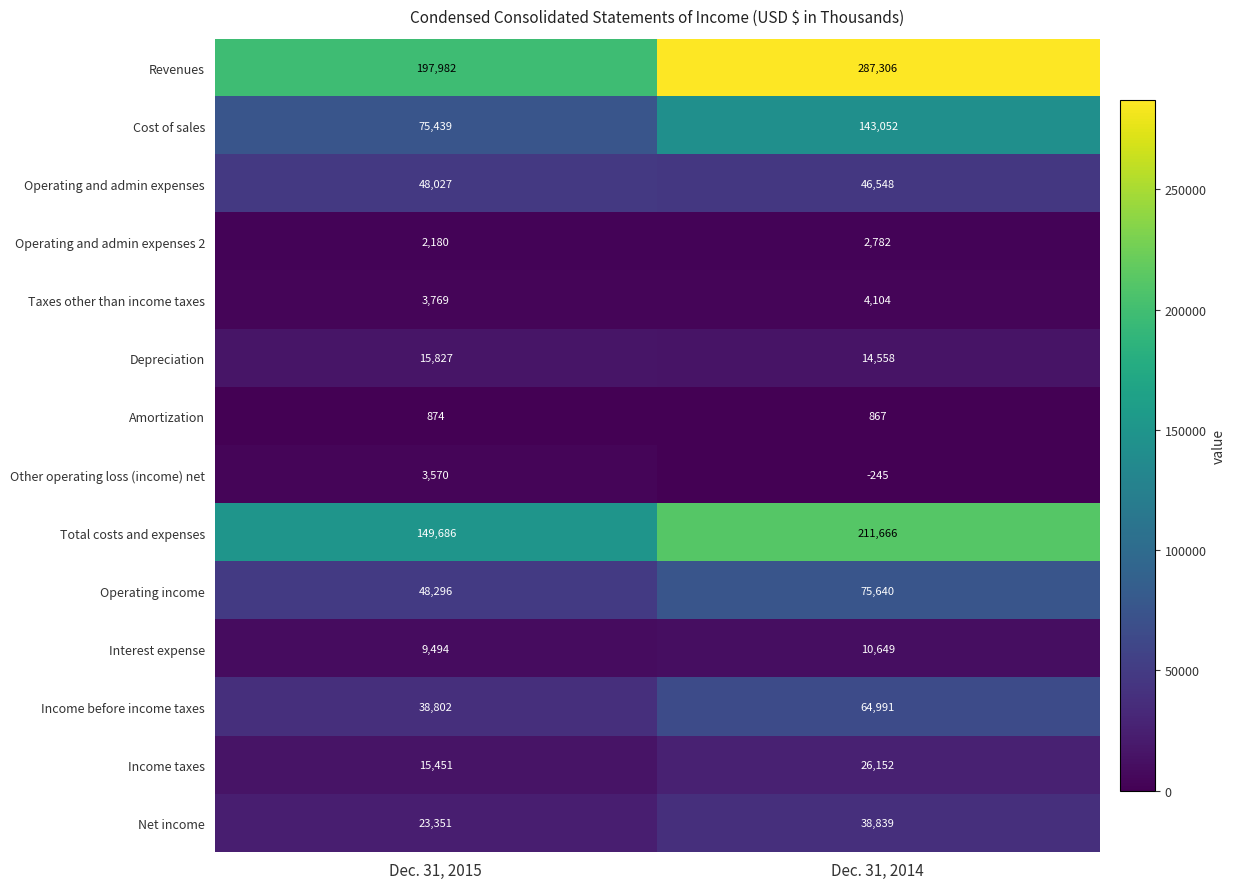

List the series in order of their peak value, highest first.

Revenues, Total costs and expenses, Cost of sales, Operating income, Income before income taxes, Operating and admin expenses, Net income, Income taxes, Depreciation, Interest expense, Taxes other than income taxes, Other operating loss (income) net, Operating and admin expenses 2, Amortization